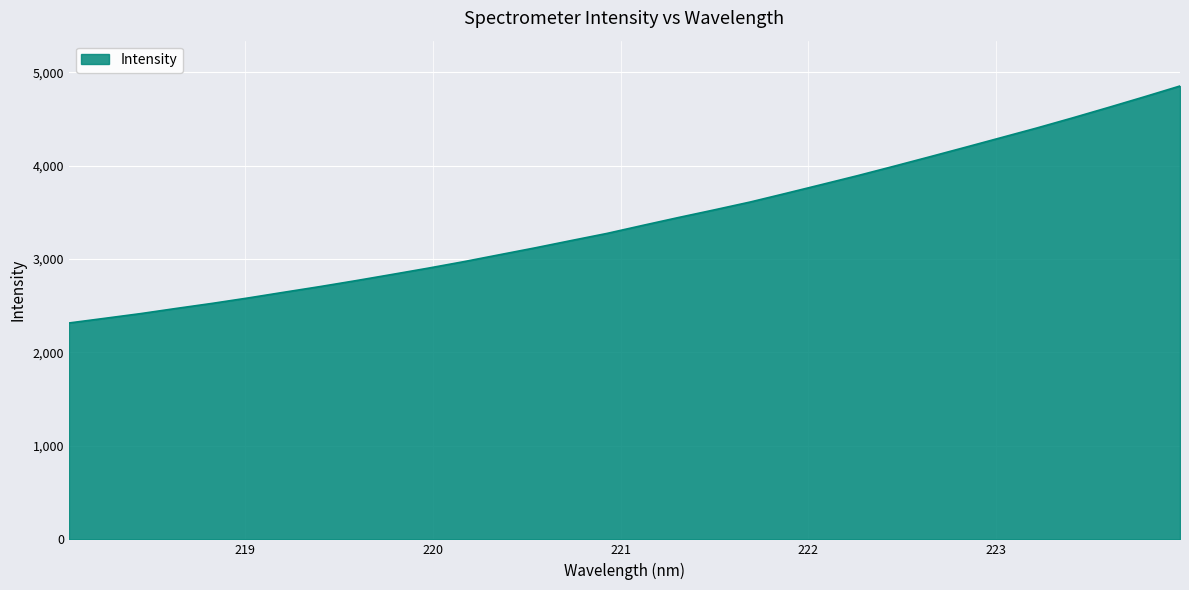

What is the maximum value shown in the chart?

4851.7